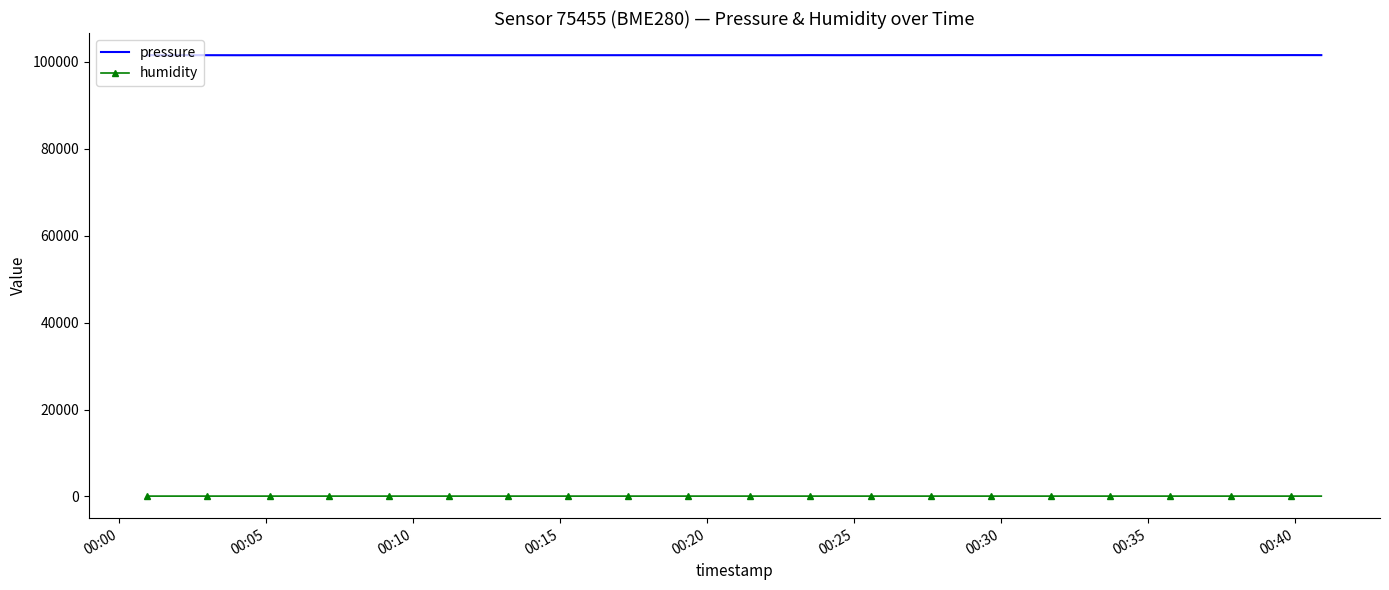

Rank the series by their maximum value, from lowest to highest.

humidity, pressure